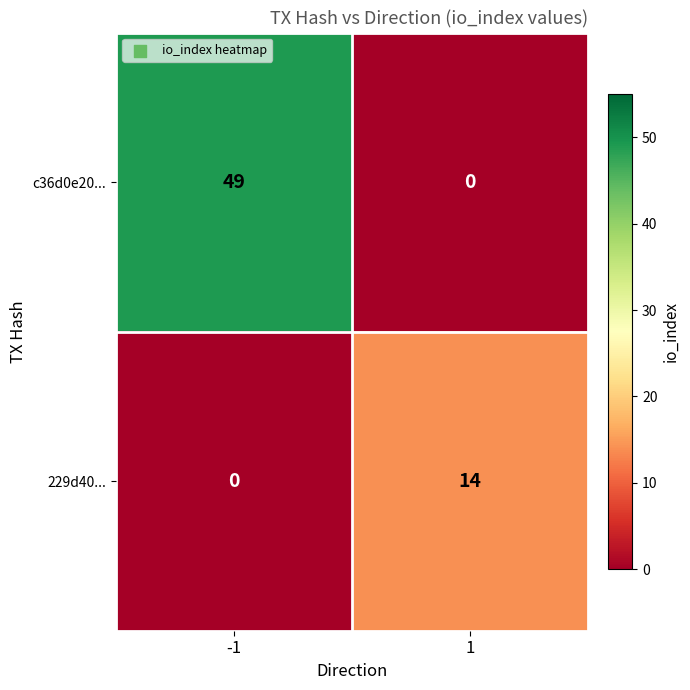

Which series changed the most between -1 and 1?

c36d0e20...